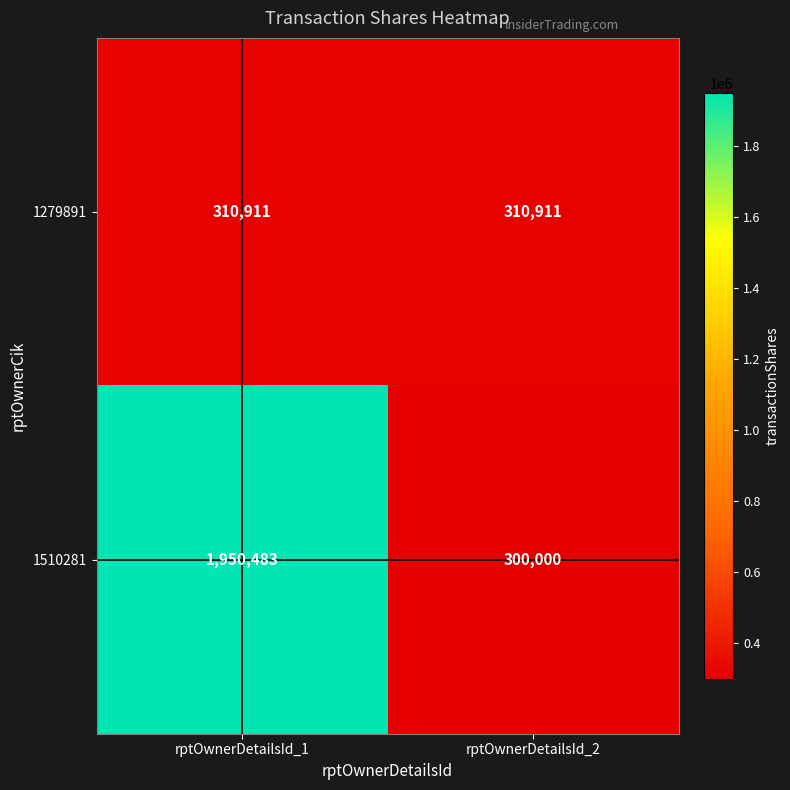

The 1279891 series shows 310911 at rptOwnerDetailsId_1. True or false?

True